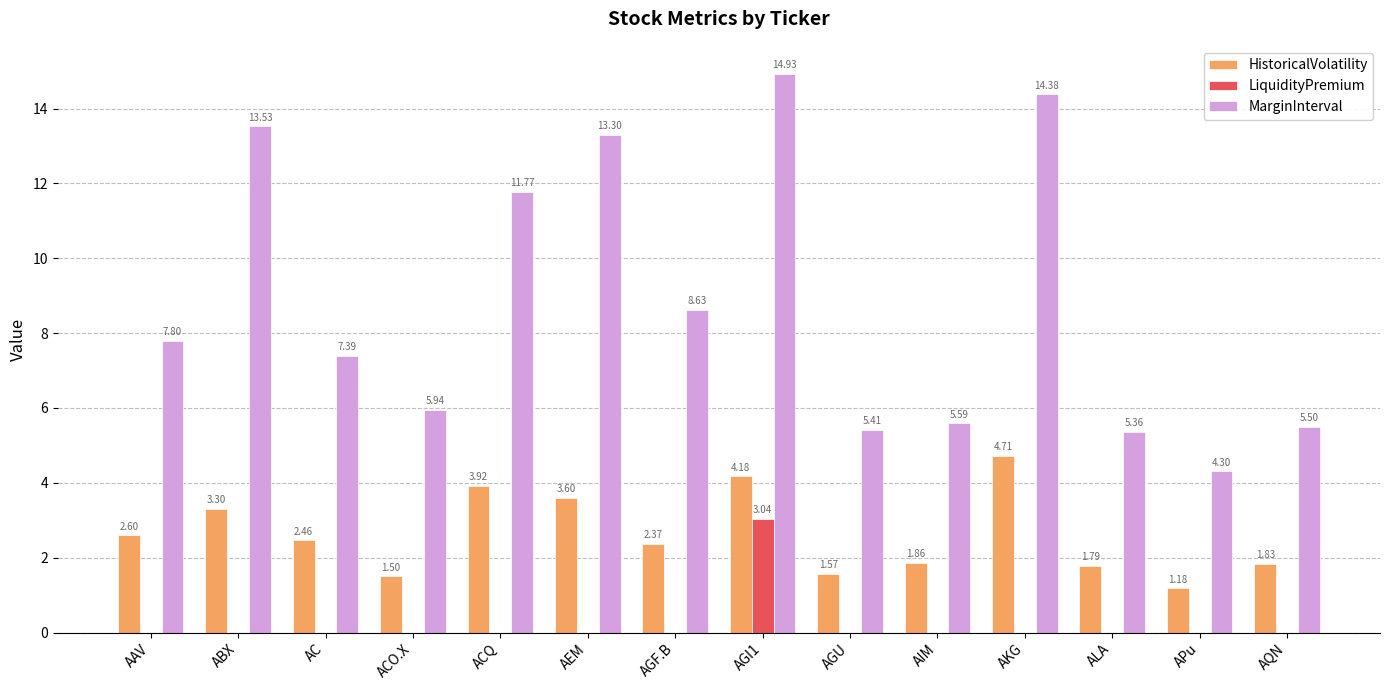

The value of HistoricalVolatility at AKG is 1.5. True or false?

False